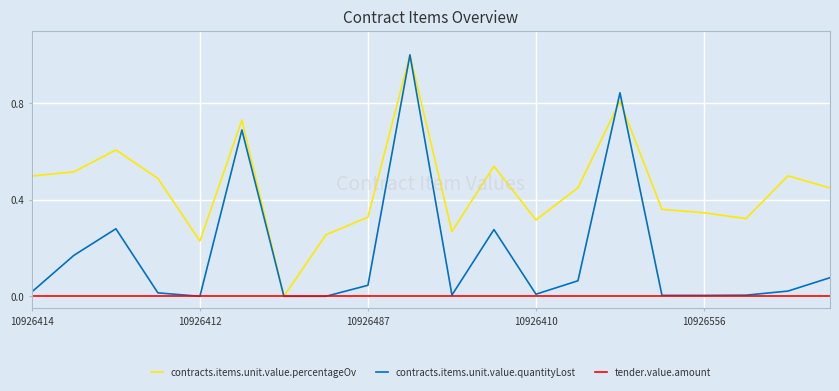

Which series has the largest total across all categories?

contracts.items.unit.value.percentageOv